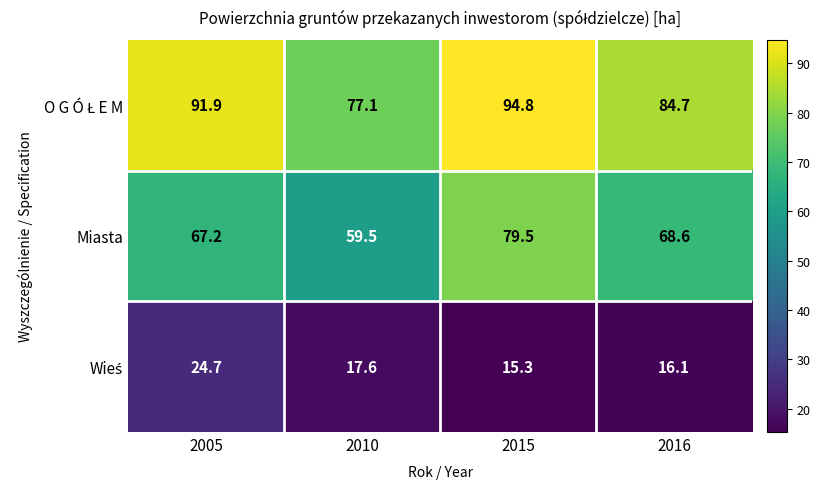

Which category has the highest value across all series?

2015